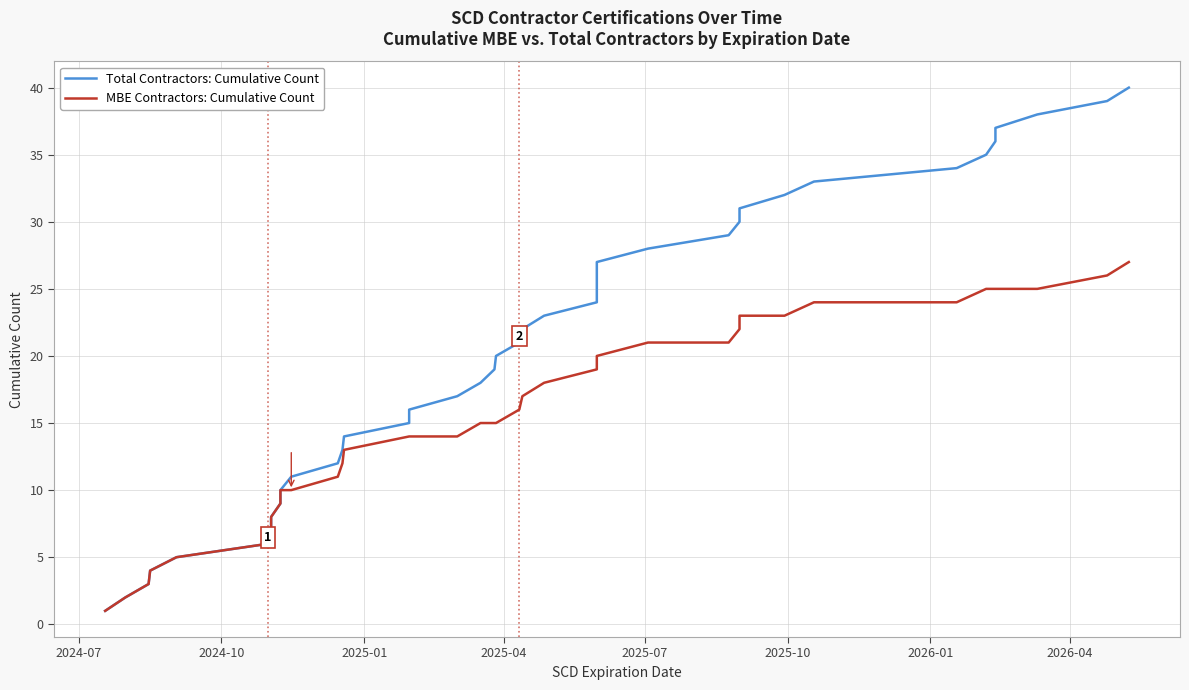

List the series in order of their peak value, lowest first.

MBE Contractors: Cumulative Count, Total Contractors: Cumulative Count